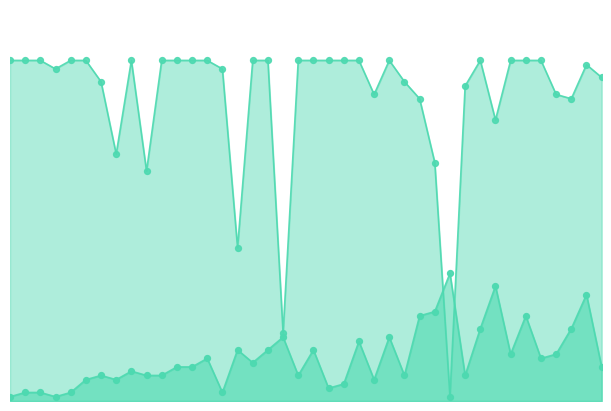

What is the total value across all series at 3?

82